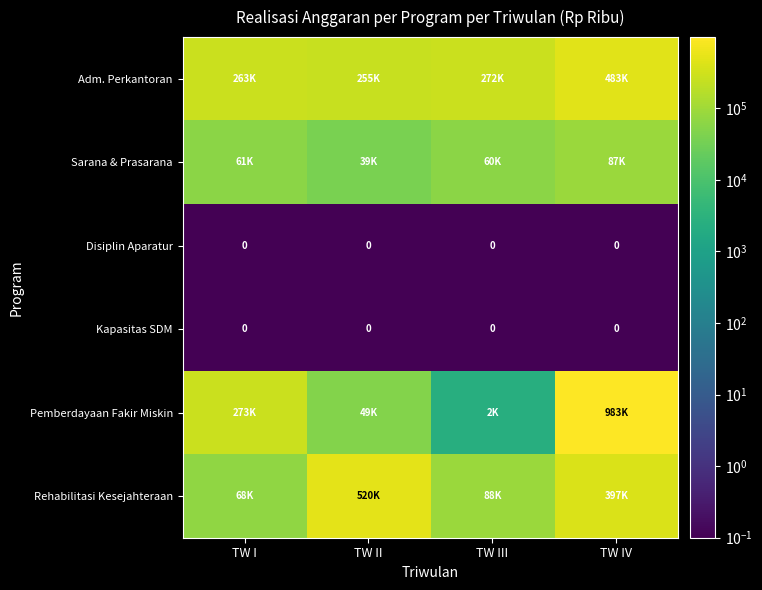

Which category has the highest value in the Rehabilitasi Kesejahteraan series?

TW II